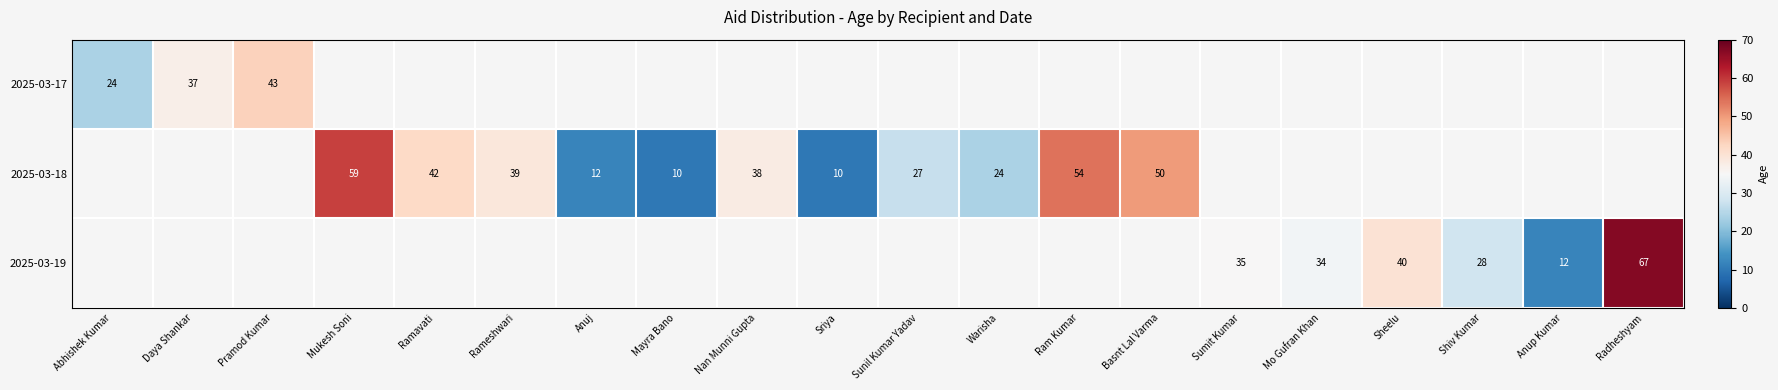

True or false: 2025-03-18 has a value of 24 at Basnt Lal Varma.

False